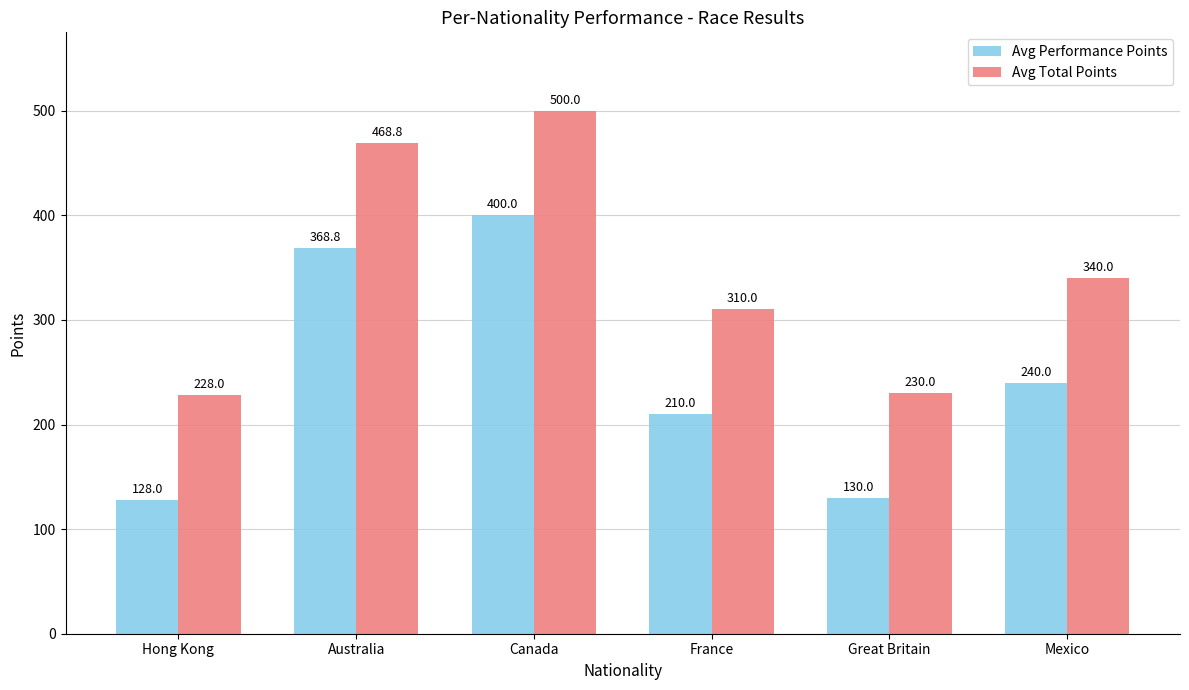

At Canada, list the series in order from smallest to largest.

Avg Performance Points, Avg Total Points